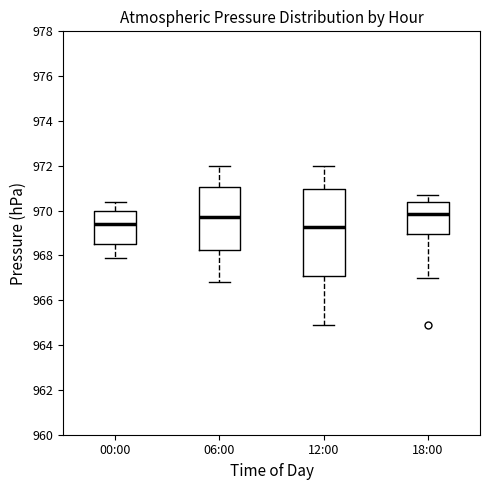

Where does the median line of the box for 06:00 sit on the y-axis? The values are not printed on the chart, so give them approximately, as read against the axis.

969.8